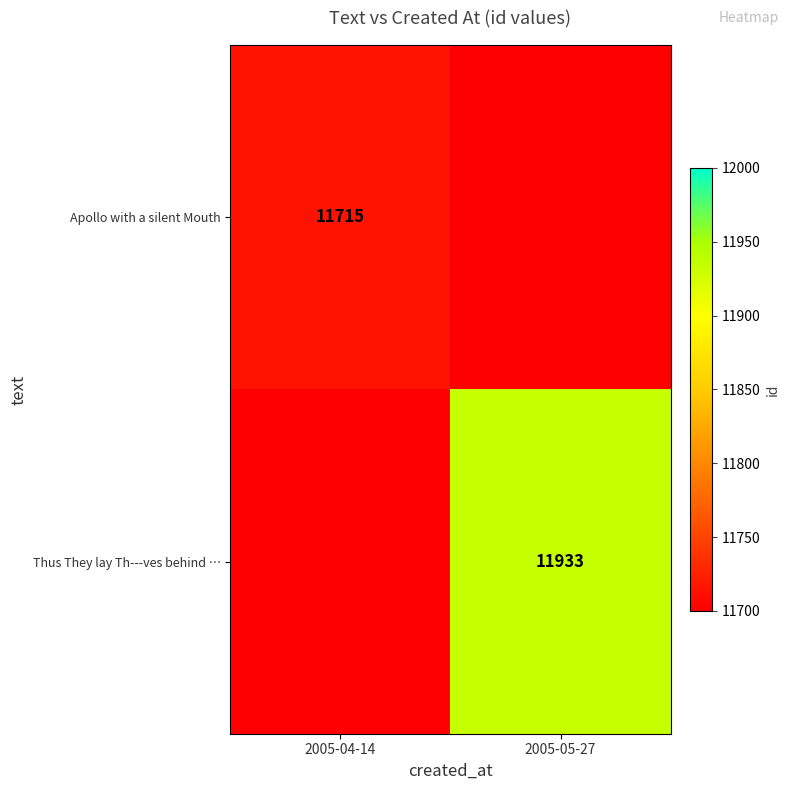

Is the value of Thus They lay Th---ves behind … at 2005-05-27 greater than the value of Apollo with a silent Mouth at 2005-04-14?

Yes